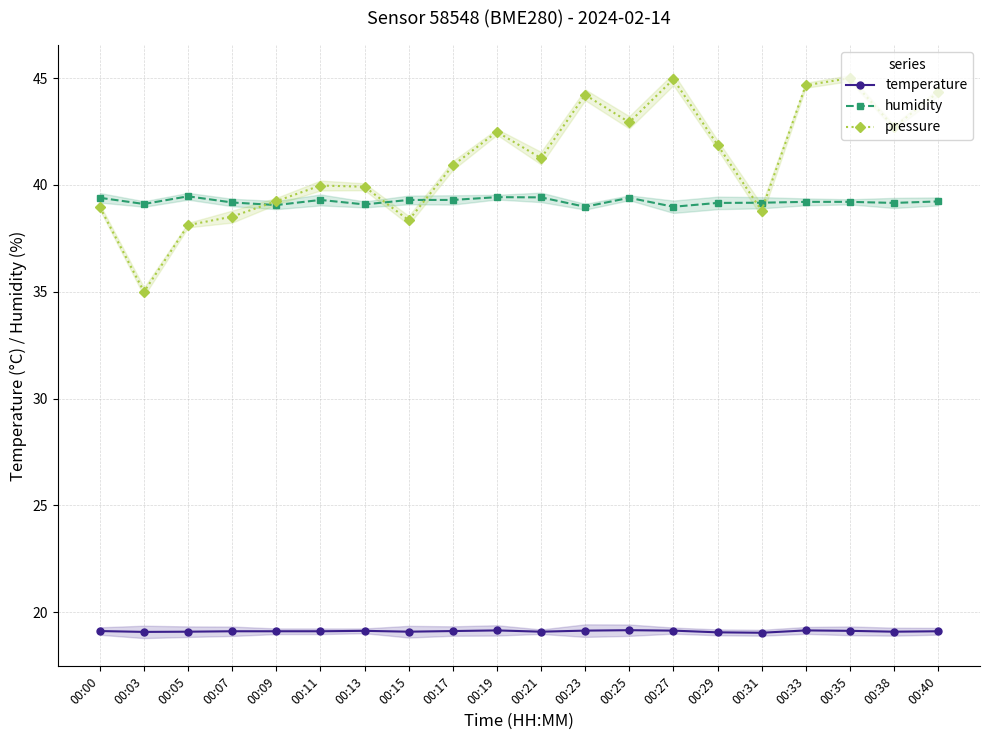

What is the value of the humidity point at the 9th from the left?

39.3